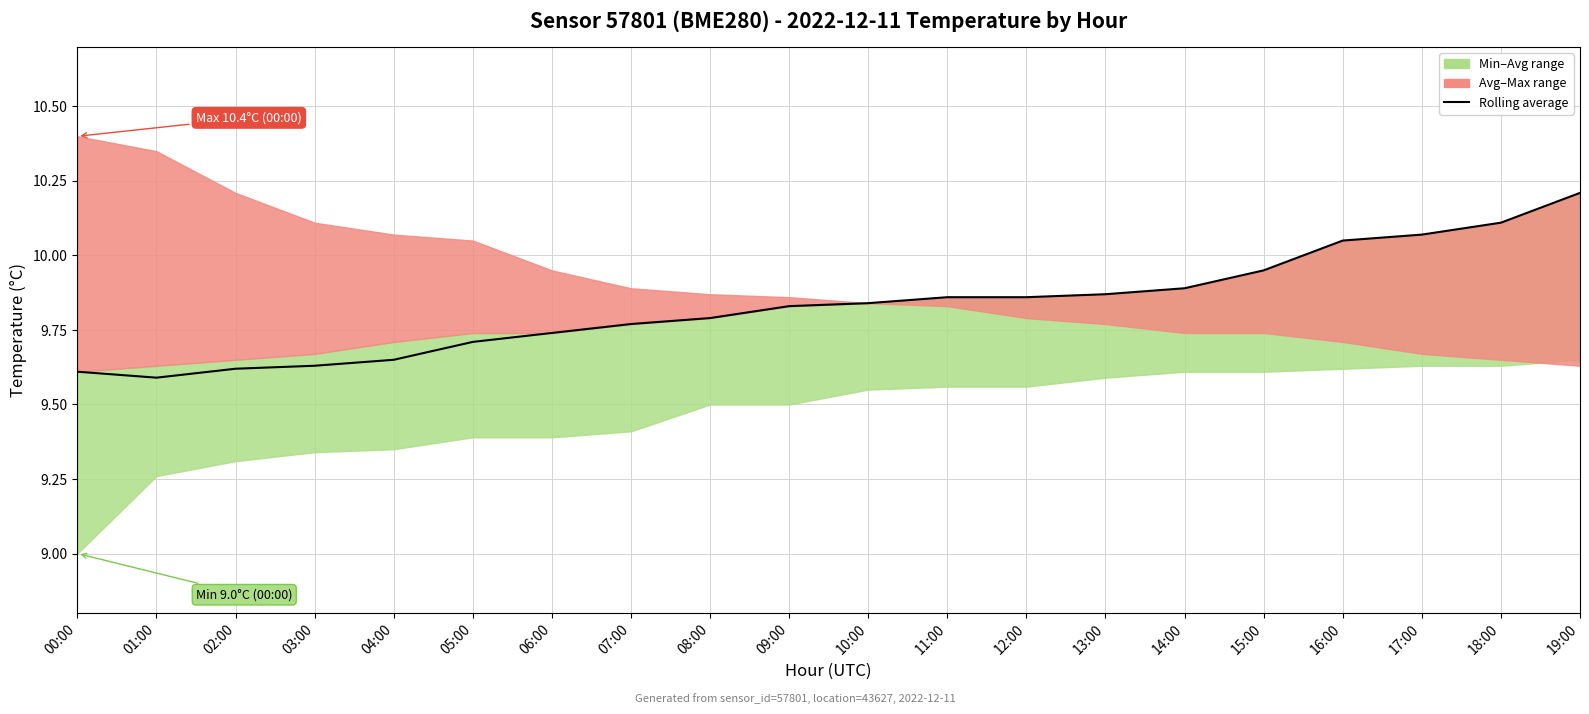

Does the chart have visible grid lines?

Yes